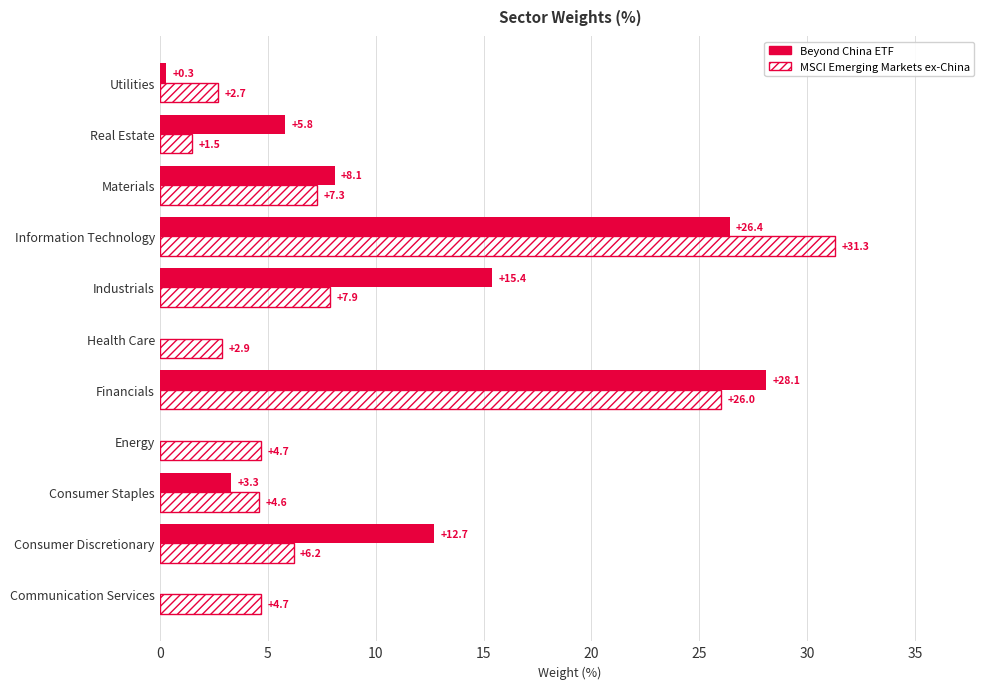

What value does the Beyond China ETF series have at Industrials?

15.4